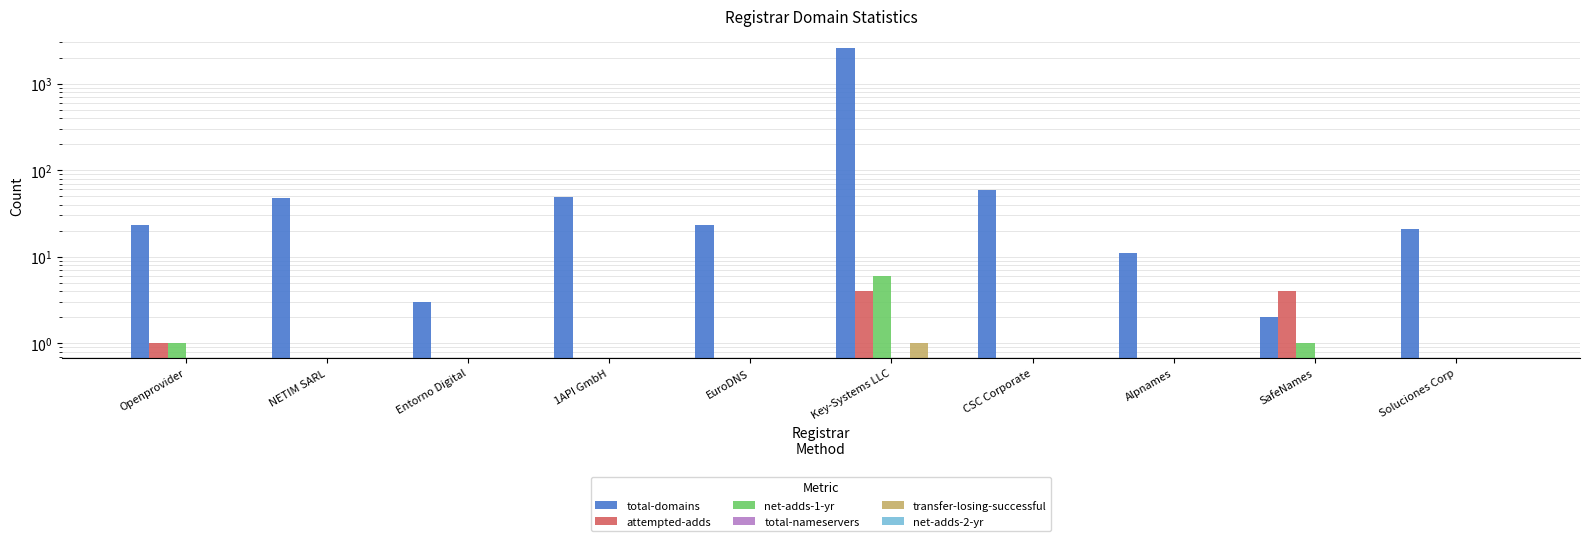

Reading left to right, what are all the values shown in this chart?

total-domains: 23	48	3	49	23	2592	59	11	2	21
attempted-adds: 1	0	0	0	0	4	0	0	4	0
net-adds-1-yr: 1	0	0	0	0	6	0	0	1	0
total-nameservers: 0	0	0	0	0	0	0	0	0	0
transfer-losing-successful: 0	0	0	0	0	1	0	0	0	0
net-adds-2-yr: 0	0	0	0	0	0	0	0	0	0